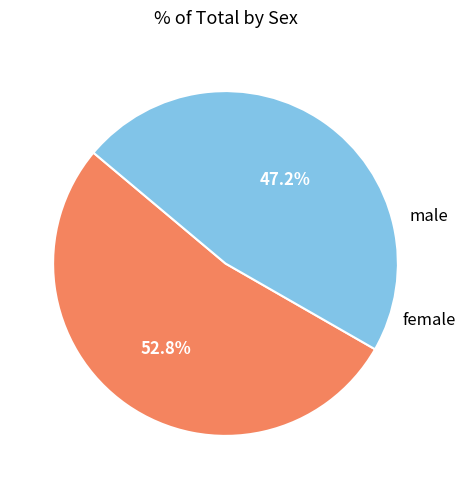

To the nearest percent, what is the difference between the largest and smallest slice percentages?

6%